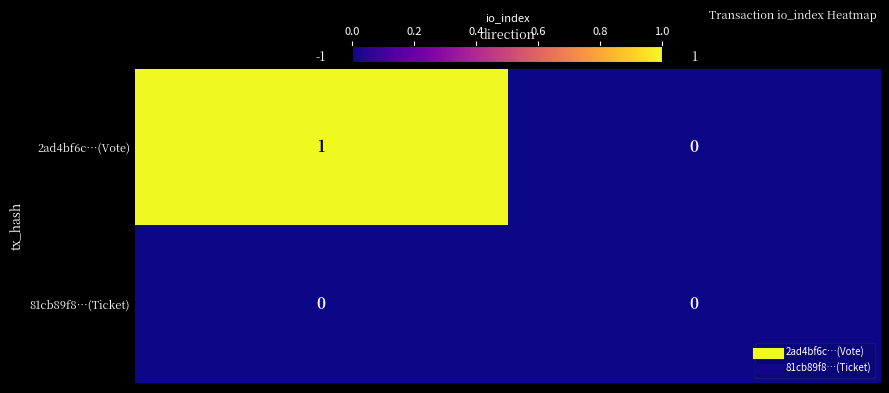

Which series has the largest total across all categories?

2ad4bf6c…(Vote)